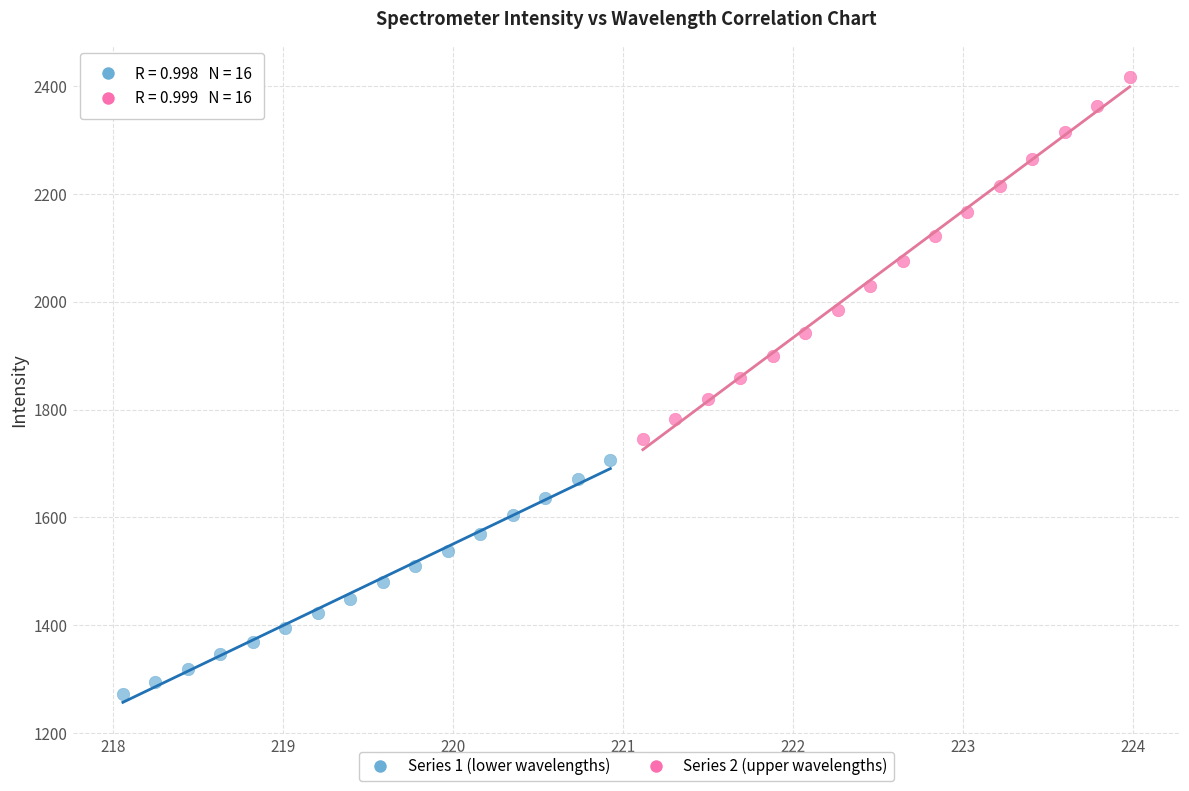

Which series contains the highest Y value?

Series 2 (upper wavelengths)